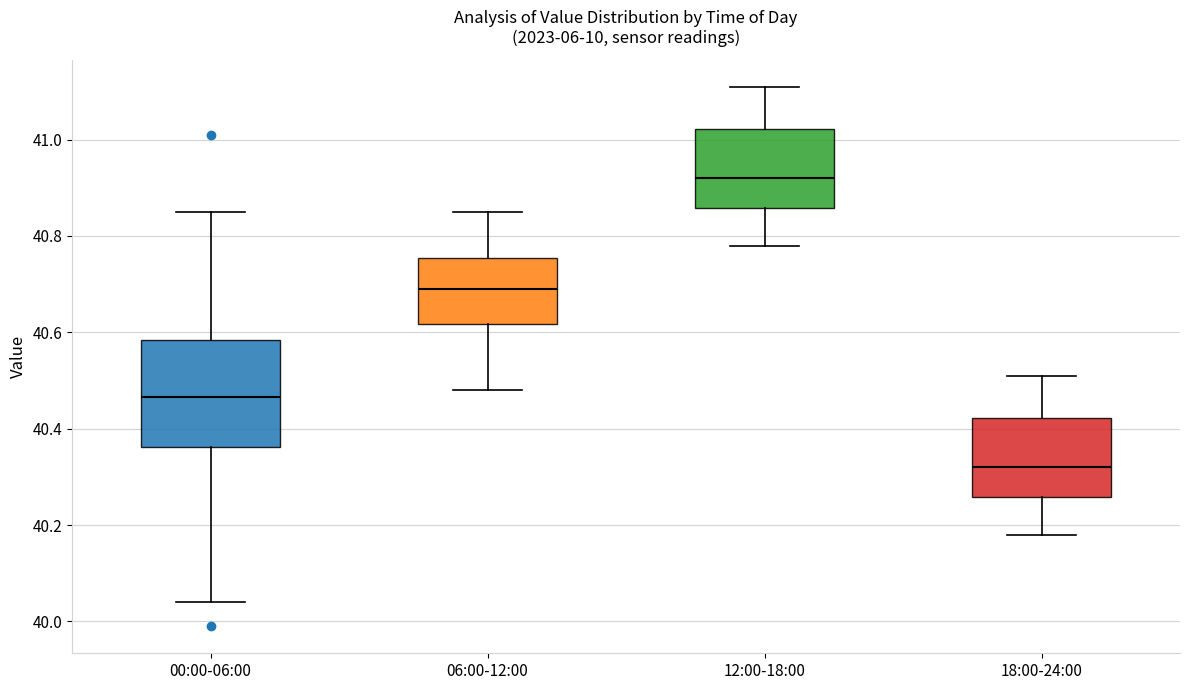

Comparing the boxes themselves (not the whiskers), which one is the tallest?

00:00-06:00